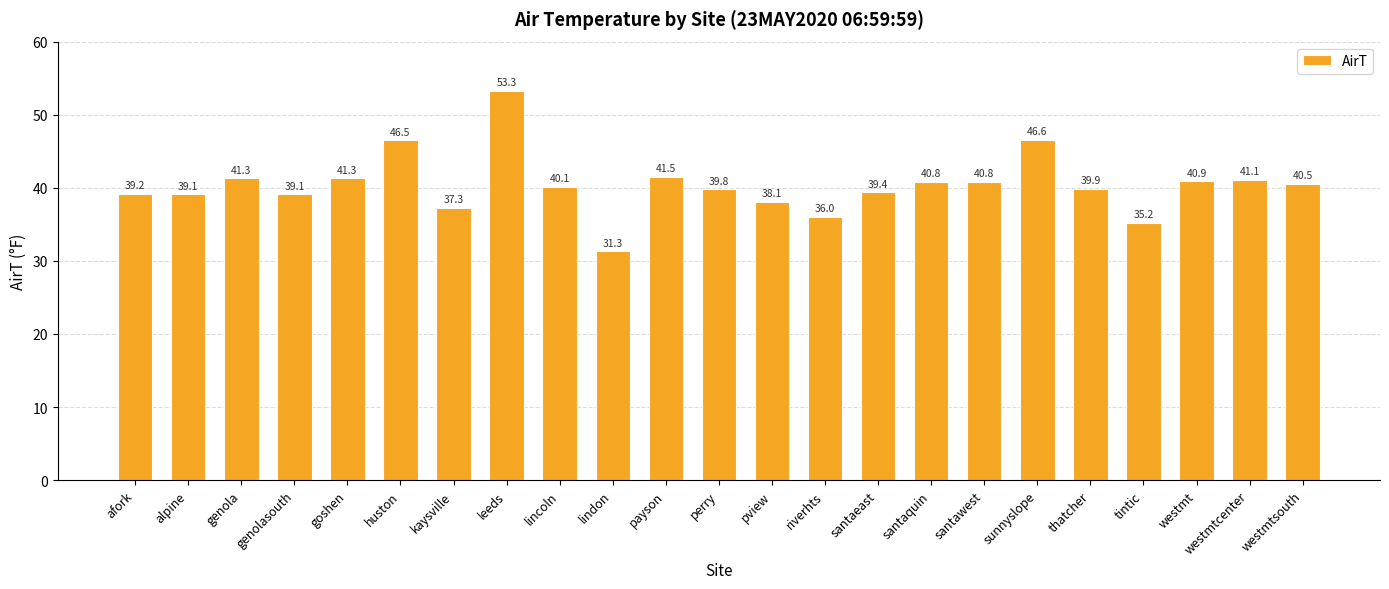

What is the label of the 17th bar from the left?

santawest